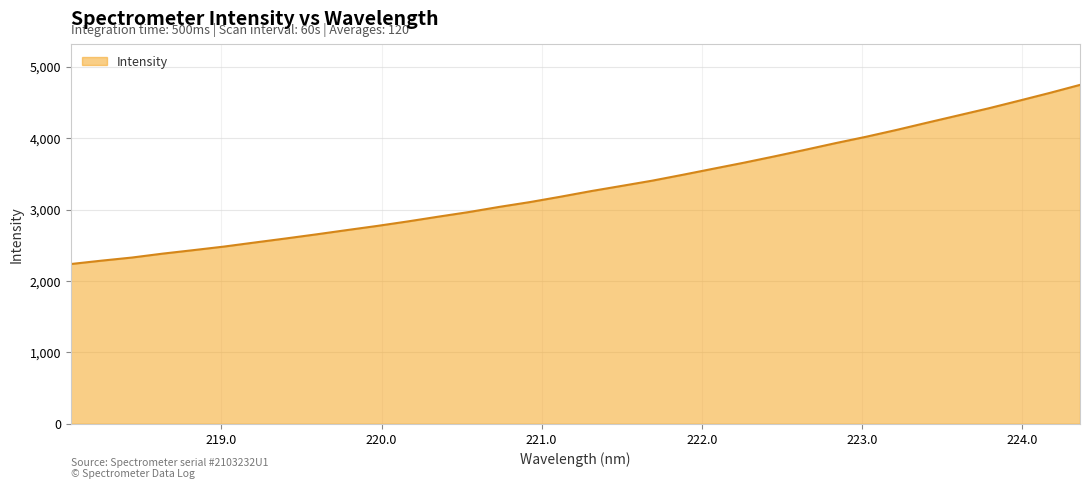

What is the greatest value displayed?

4744.4